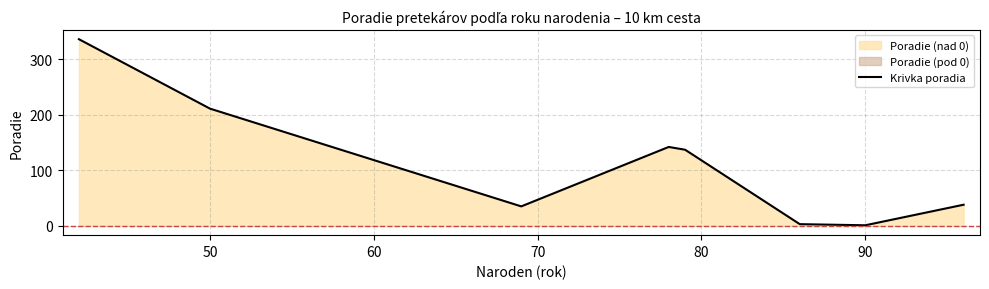

What is the highest value of the Krivka poradia series?

336